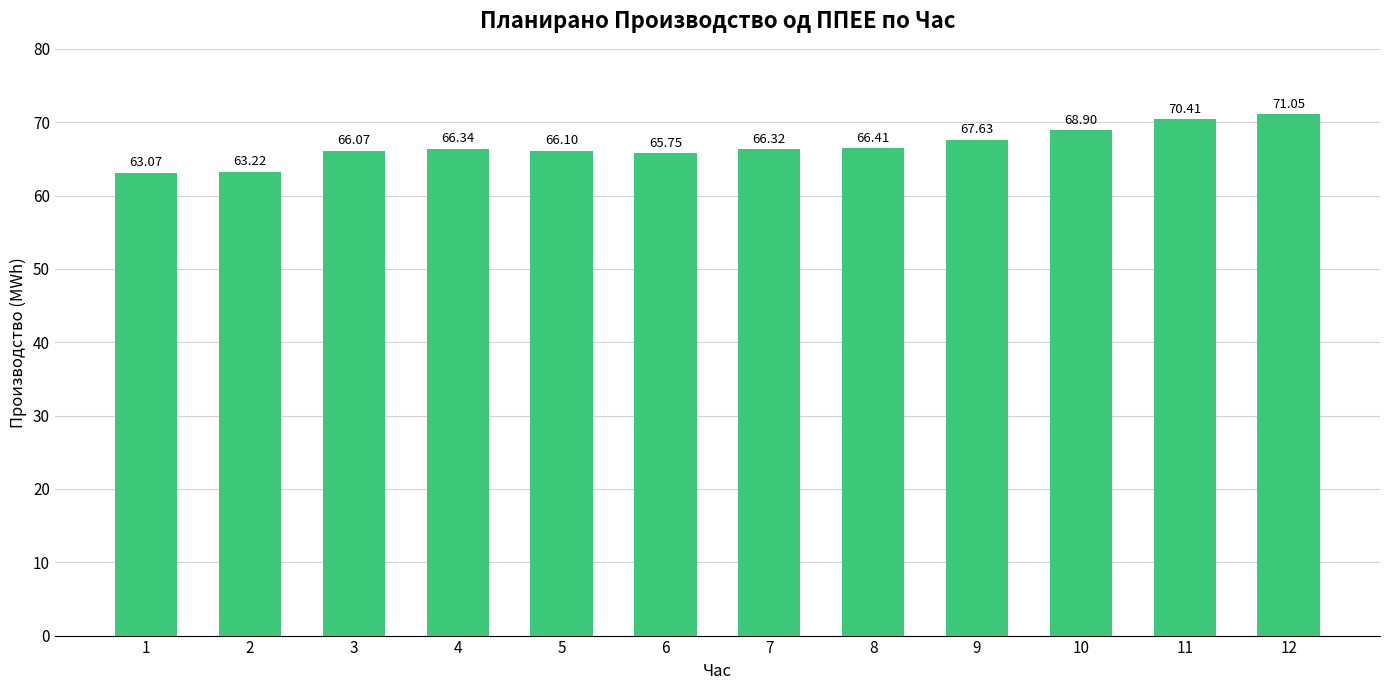

Approximately how many times larger is the value at 8 compared to 6?

1.0